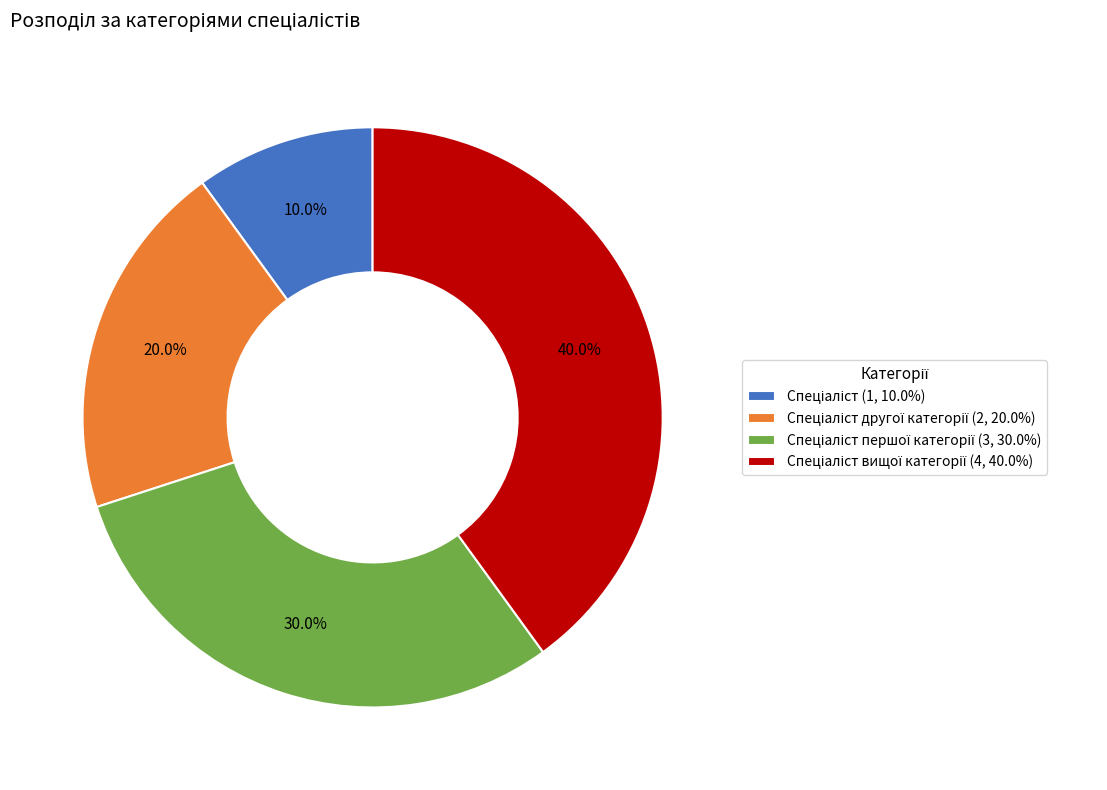

Is there a majority slice in this chart?

No